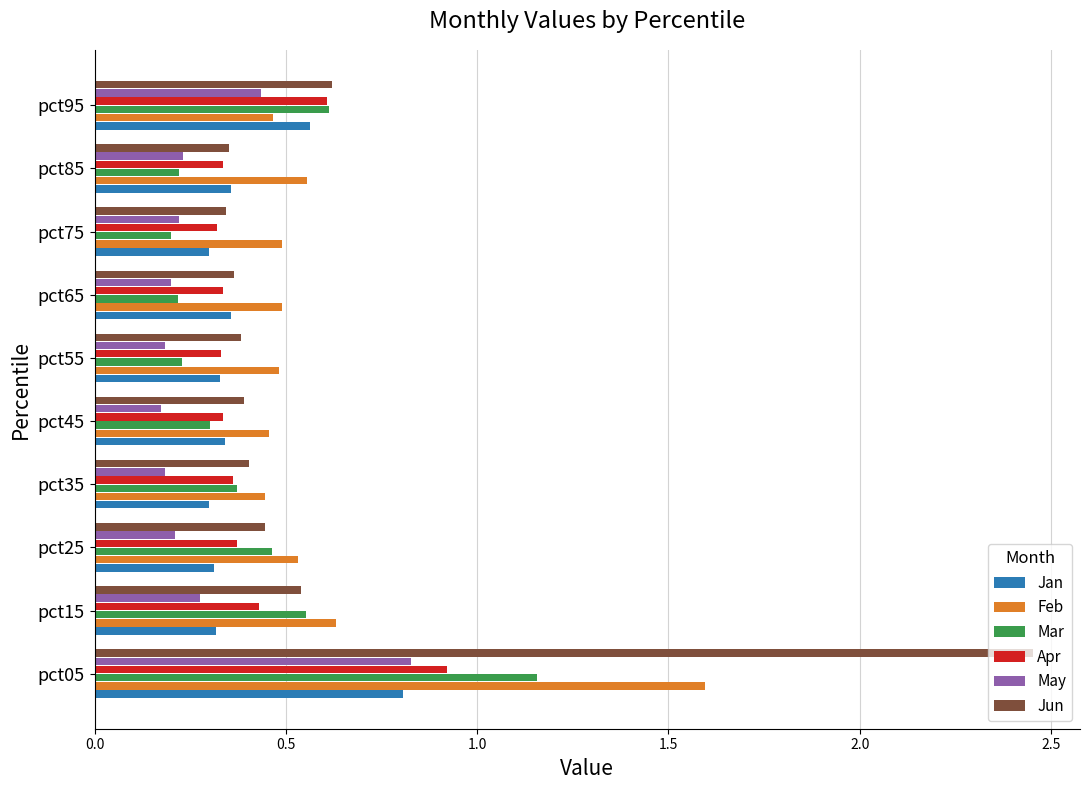

At which category is the sum across all series the highest?

pct05